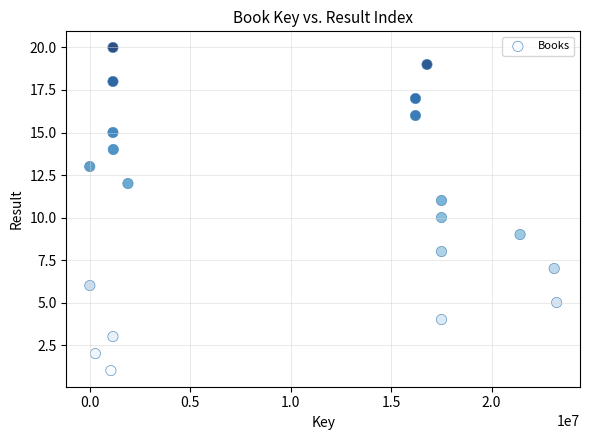

What is the range of X values (max minus min)?

23232398